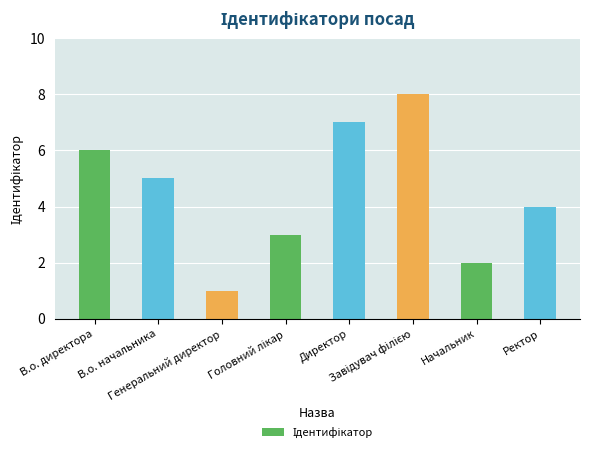

What is the maximum value shown in the chart?

8